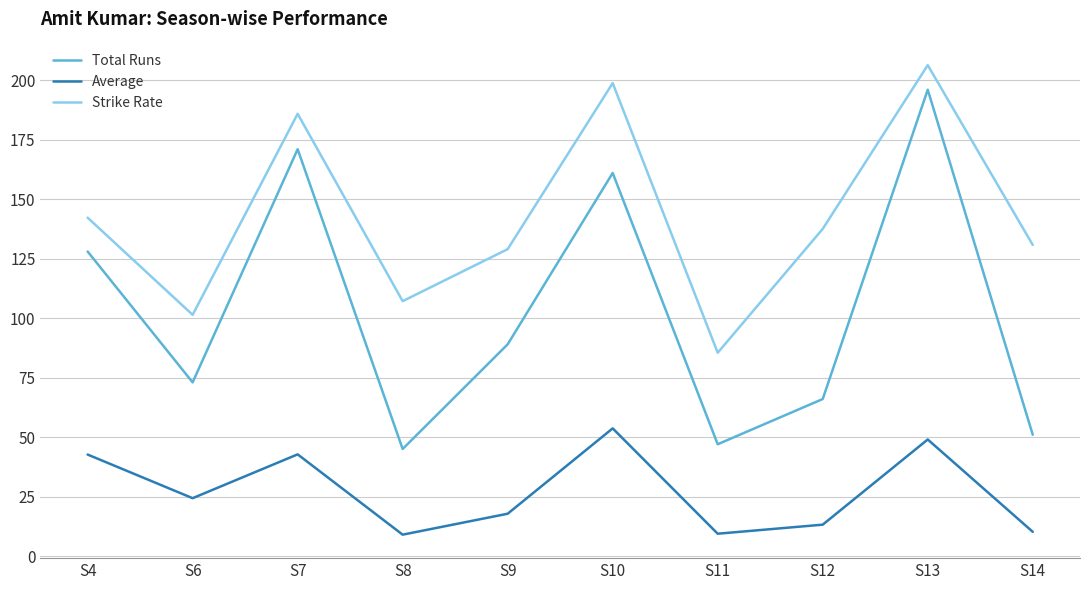

Is it true that Strike Rate equals 344.8 at S10?

False